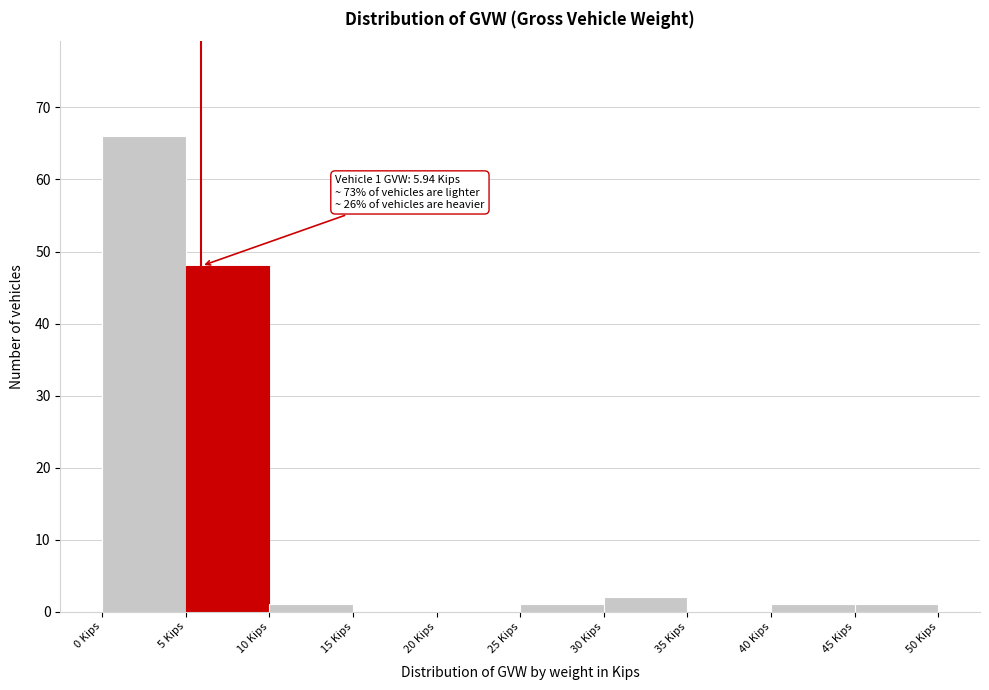

Which range on the x-axis has the tallest bar?

0 to 5